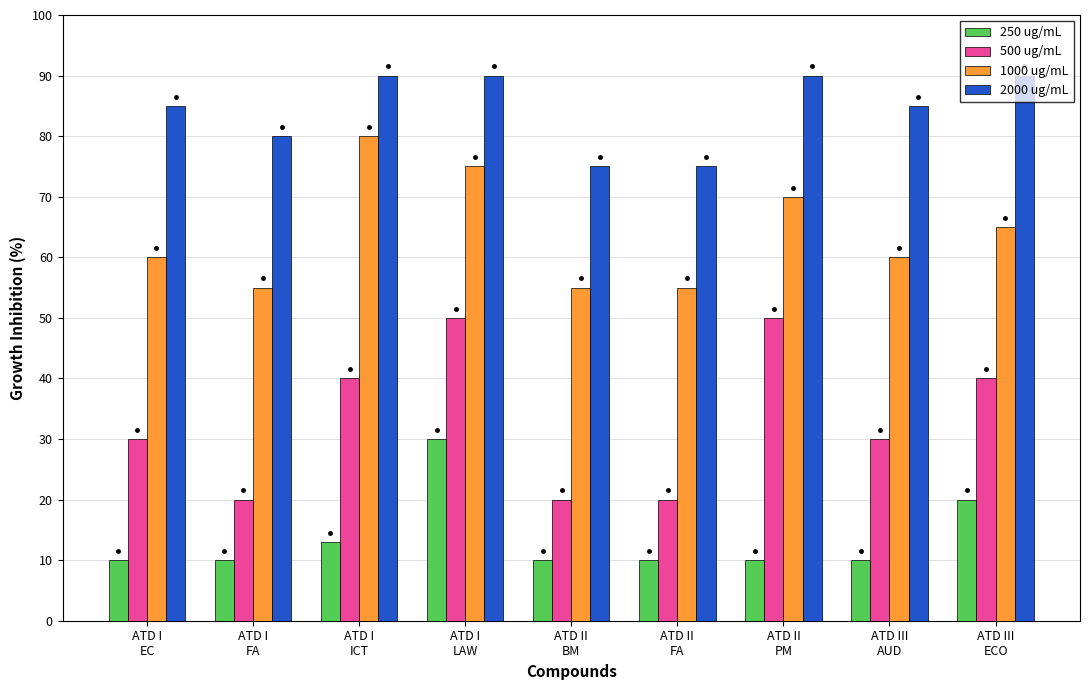

Does the chart contain any negative values?

No